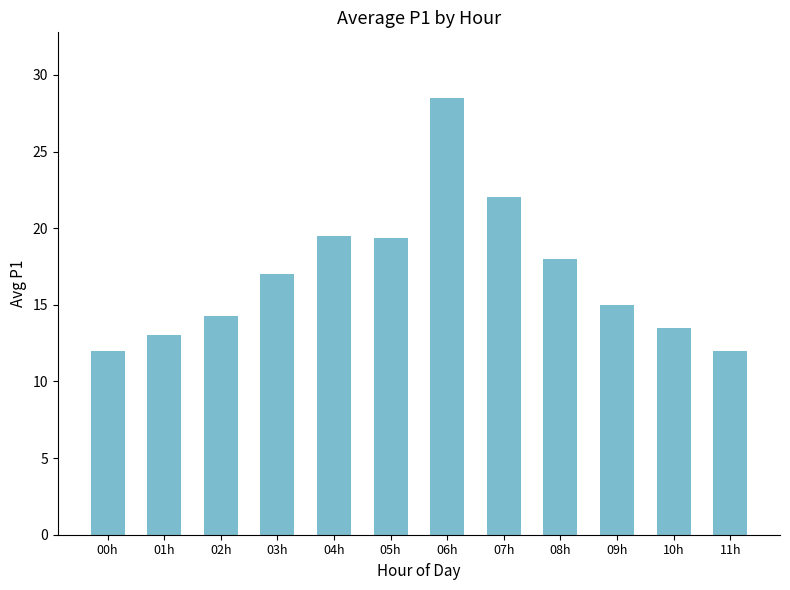

The chart shows a value of 4.9 at 11h. True or false?

False